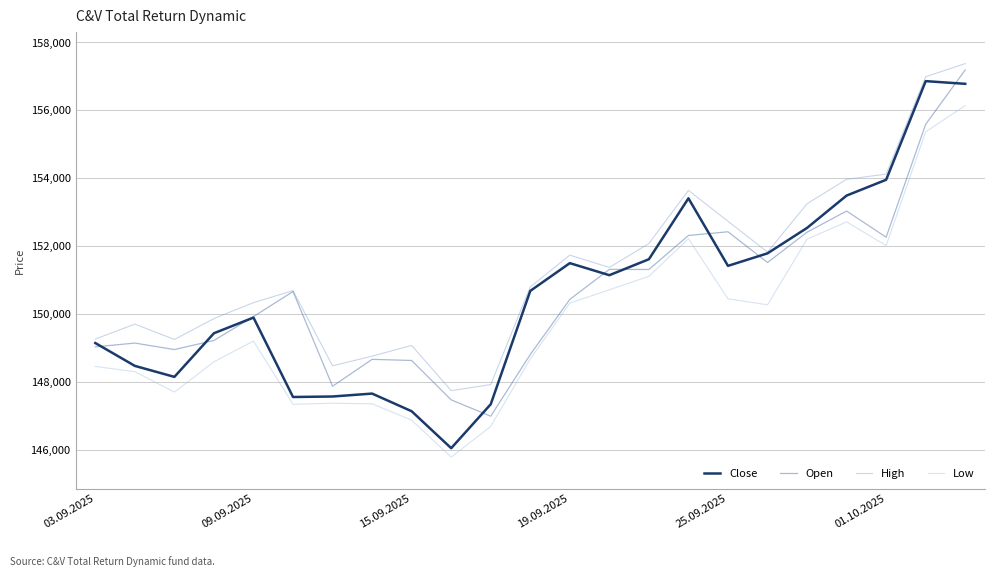

What is the maximum value shown in the chart?

157378